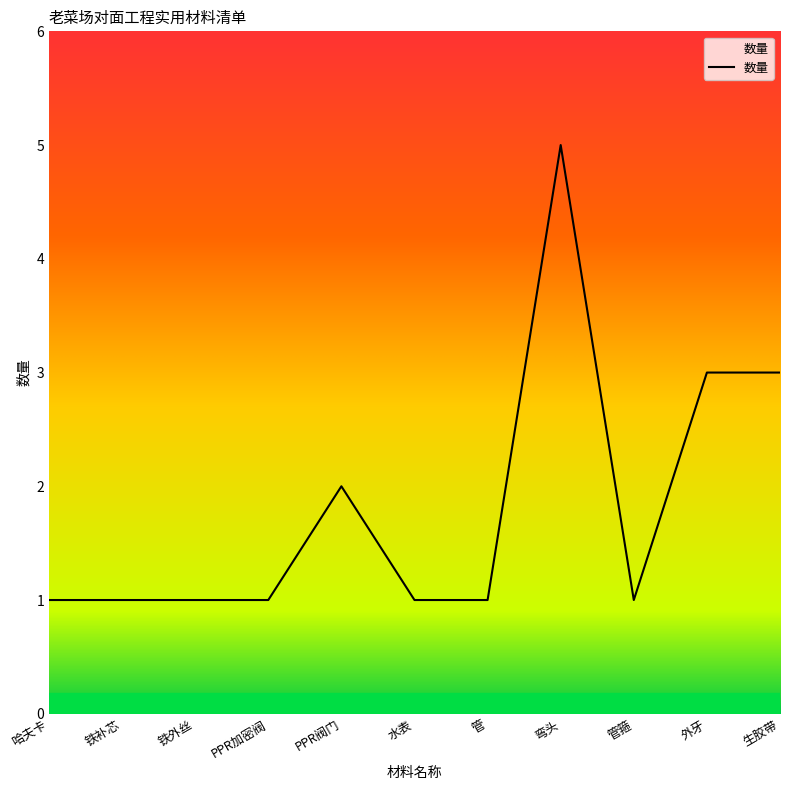

The chart shows a value of 1 at 铁补芯. True or false?

True